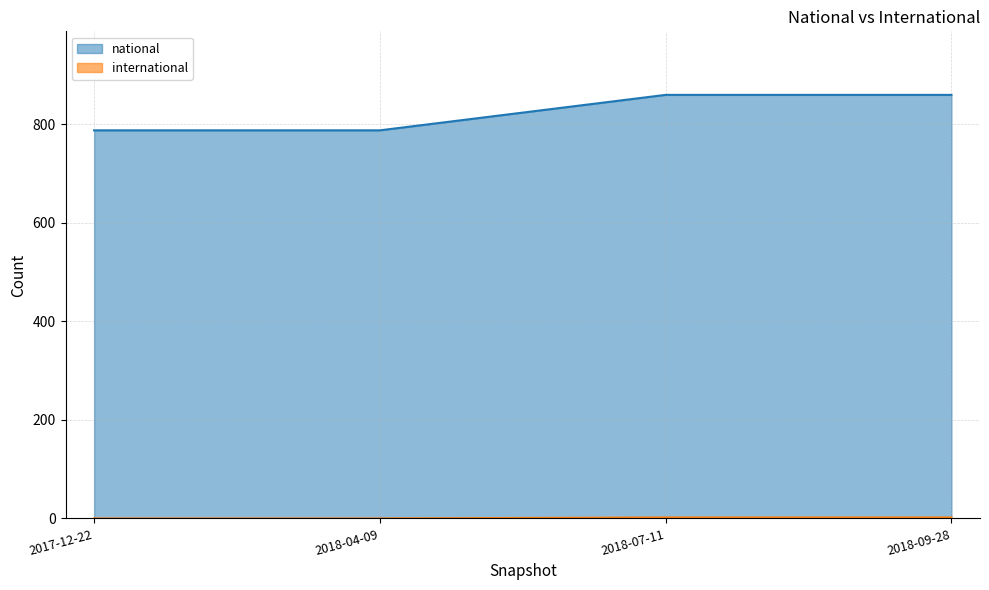

How many categories are shown in the chart?

4